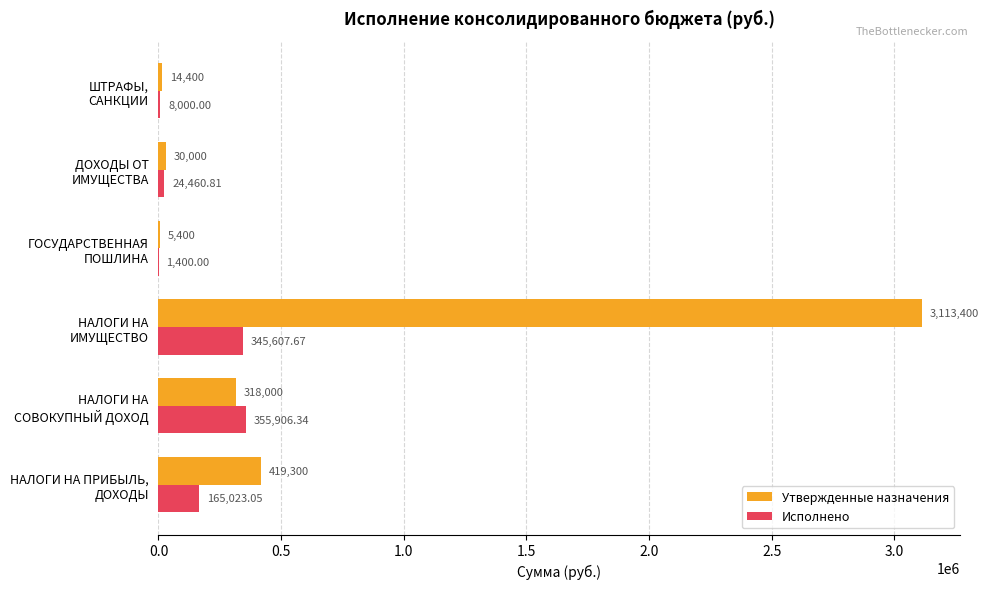

What are all the series names shown in the legend?

Утвержденные назначения, Исполнено